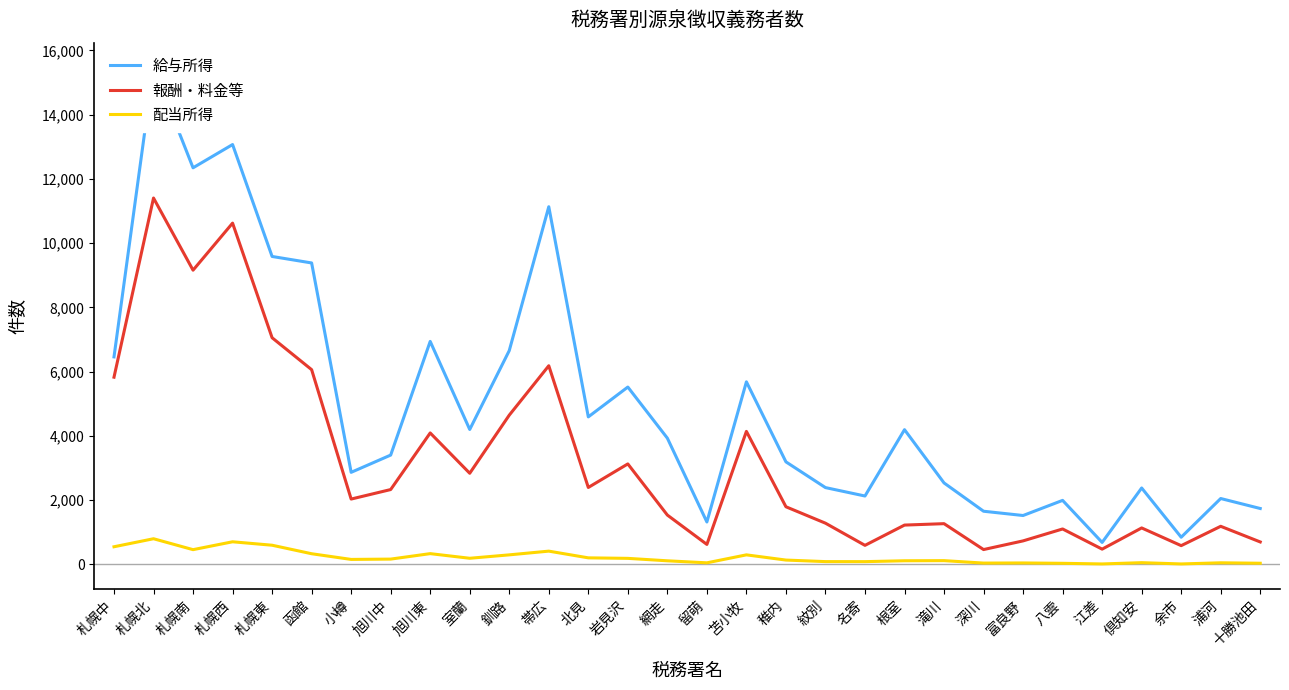

Is the value of 報酬・料金等 at 浦河 greater than the value of 給与所得 at 十勝池田?

No